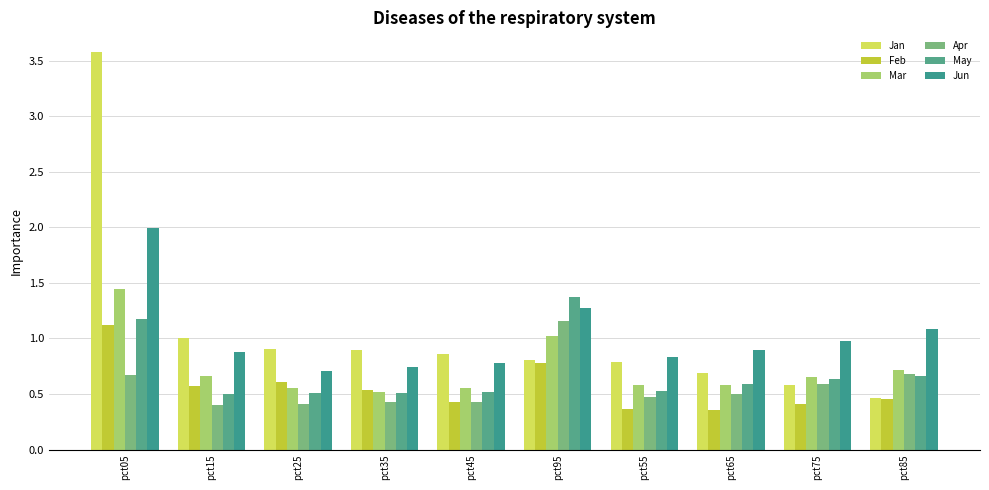

What is the value of the Jan bar at the 4th from the left?

0.9